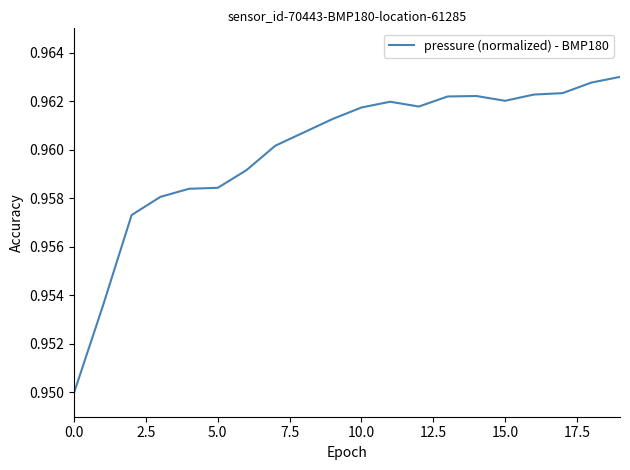

What is the sum of all values?

19.2